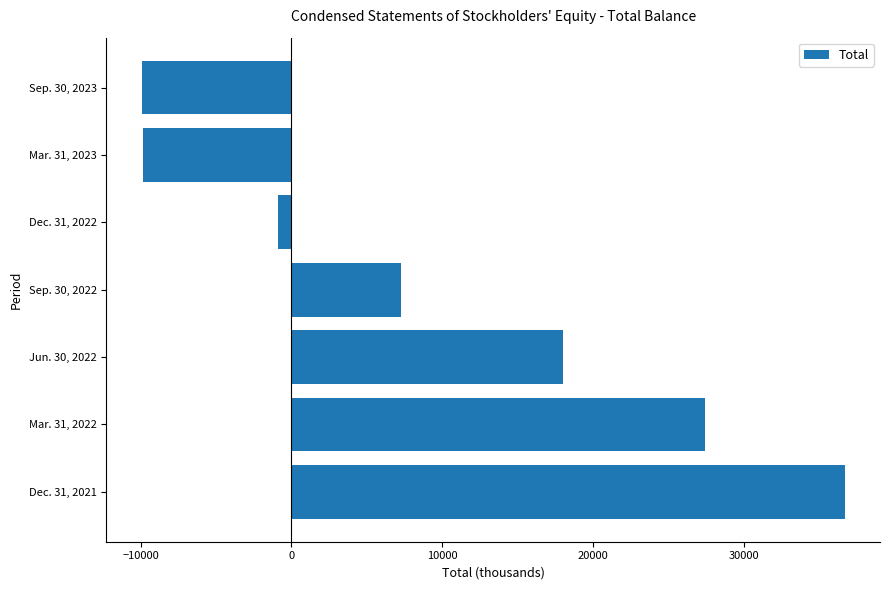

How many data points does each series have?

7